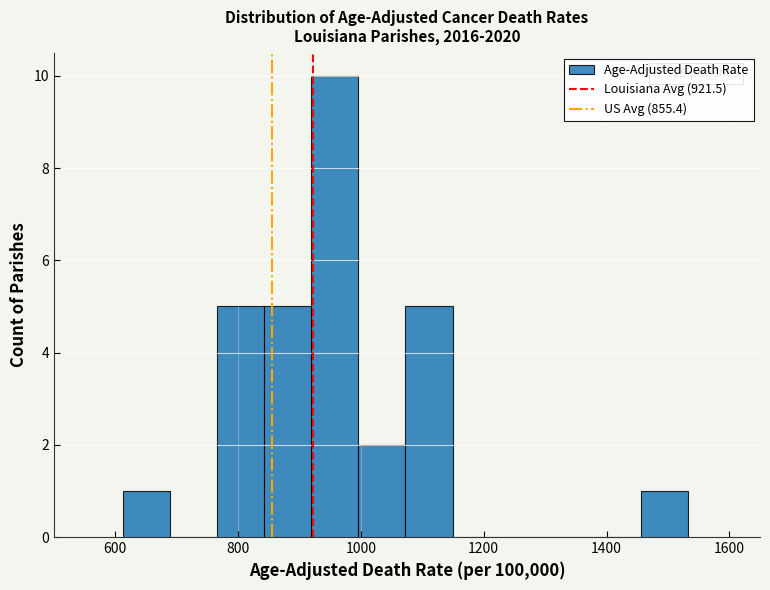

Around what value on the x-axis is the tallest bar? Give the approximate position of its centre, as read against the axis.

960